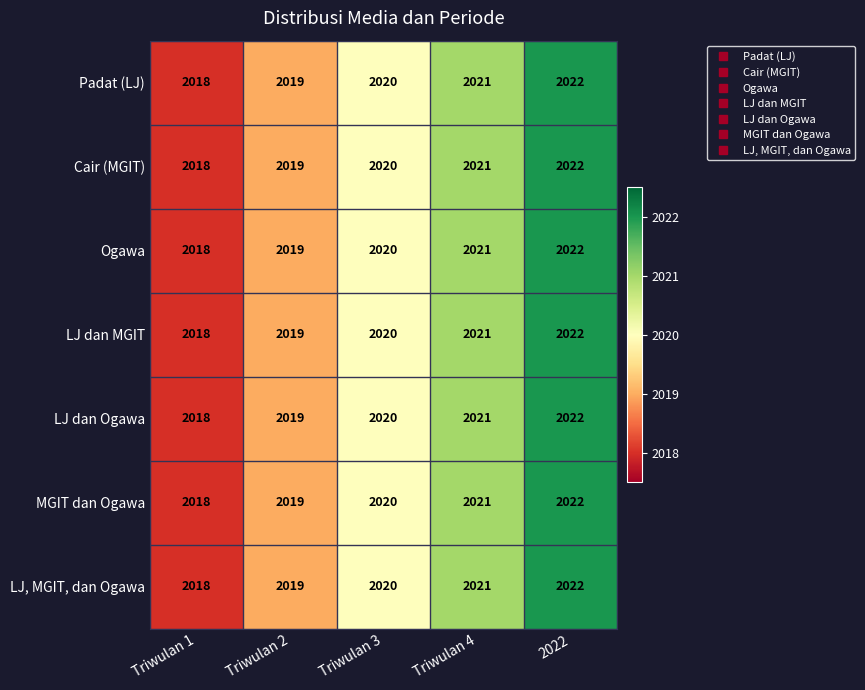

What is the total value across all series at Triwulan 2?

14133